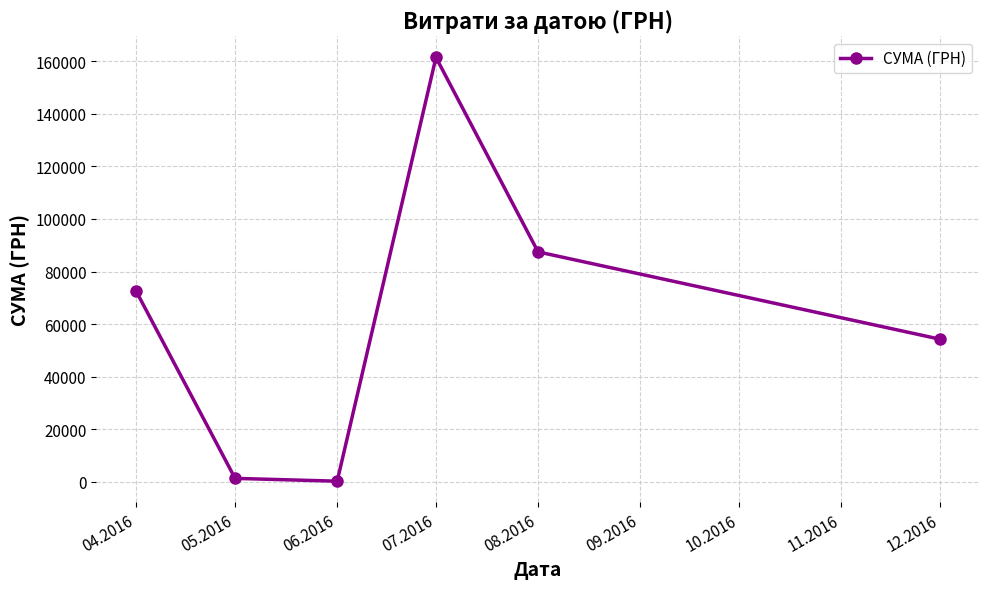

How many interior local valleys (lower than both neighbors) does the data have?

1